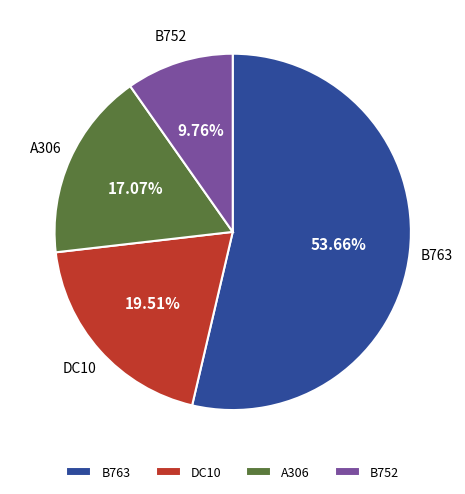

What portion of the pie excludes B752?

90.2%